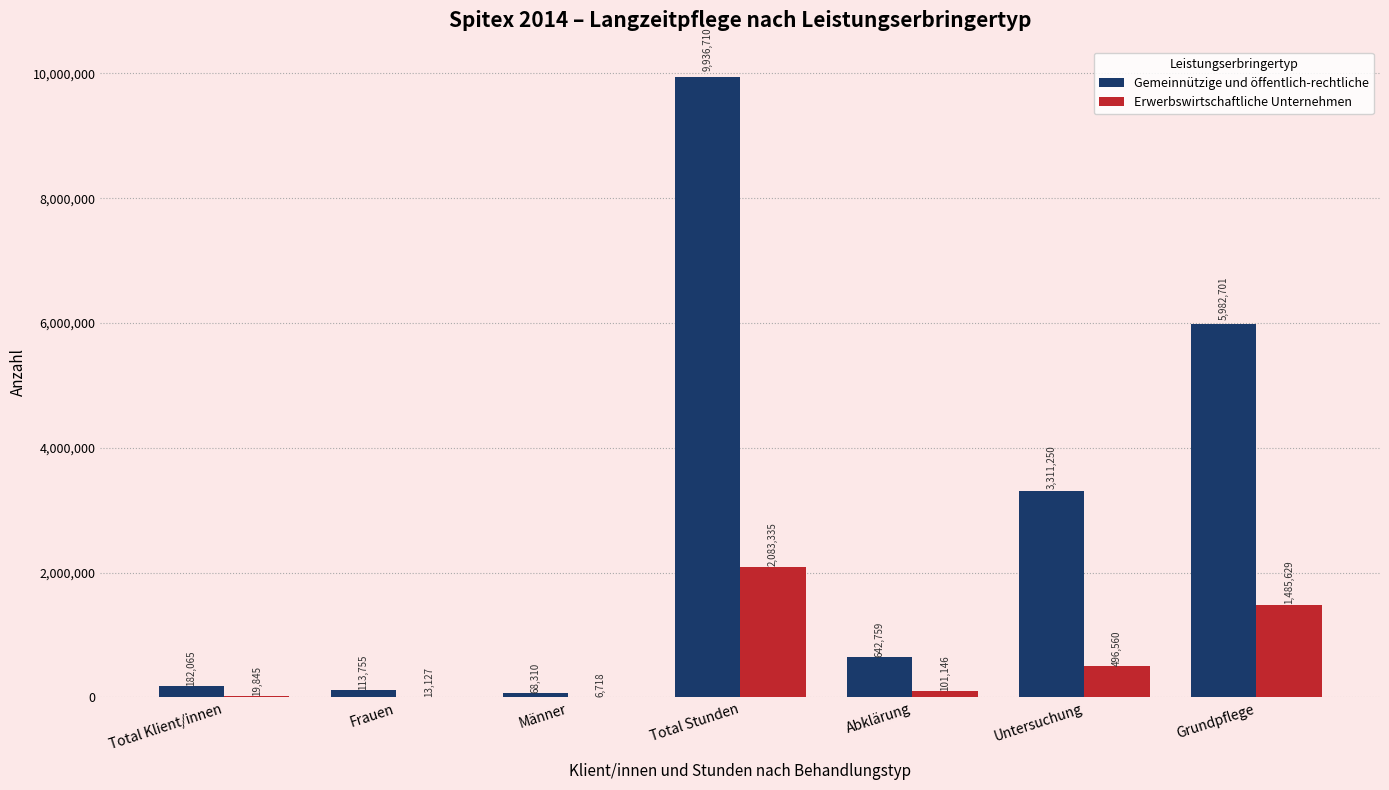

How many categories are shown in the chart?

7